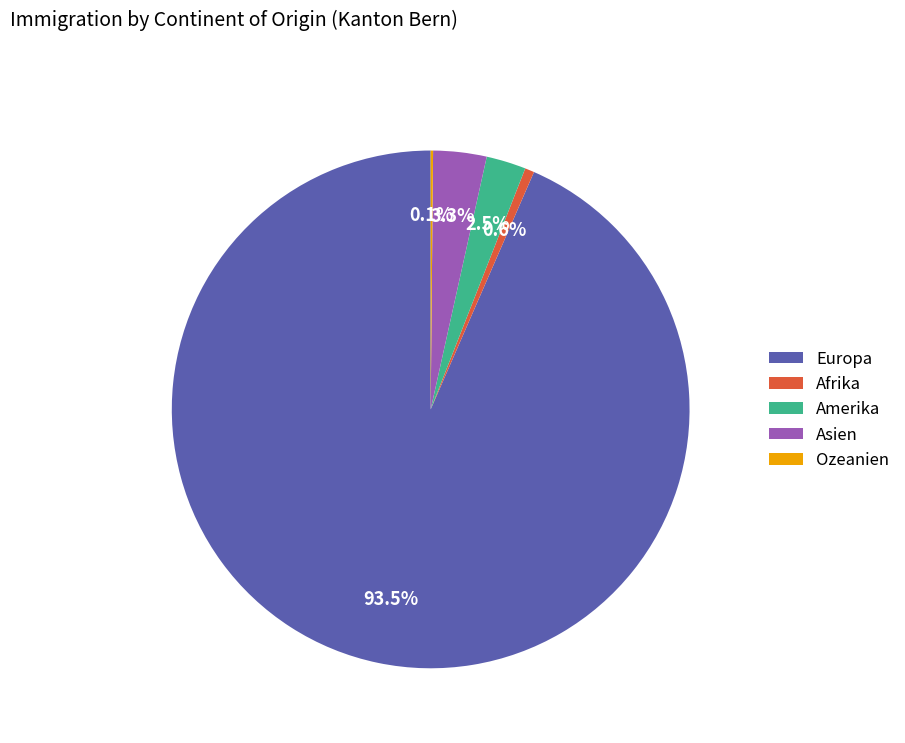

Is it true that Europa is 87% of the pie?

False